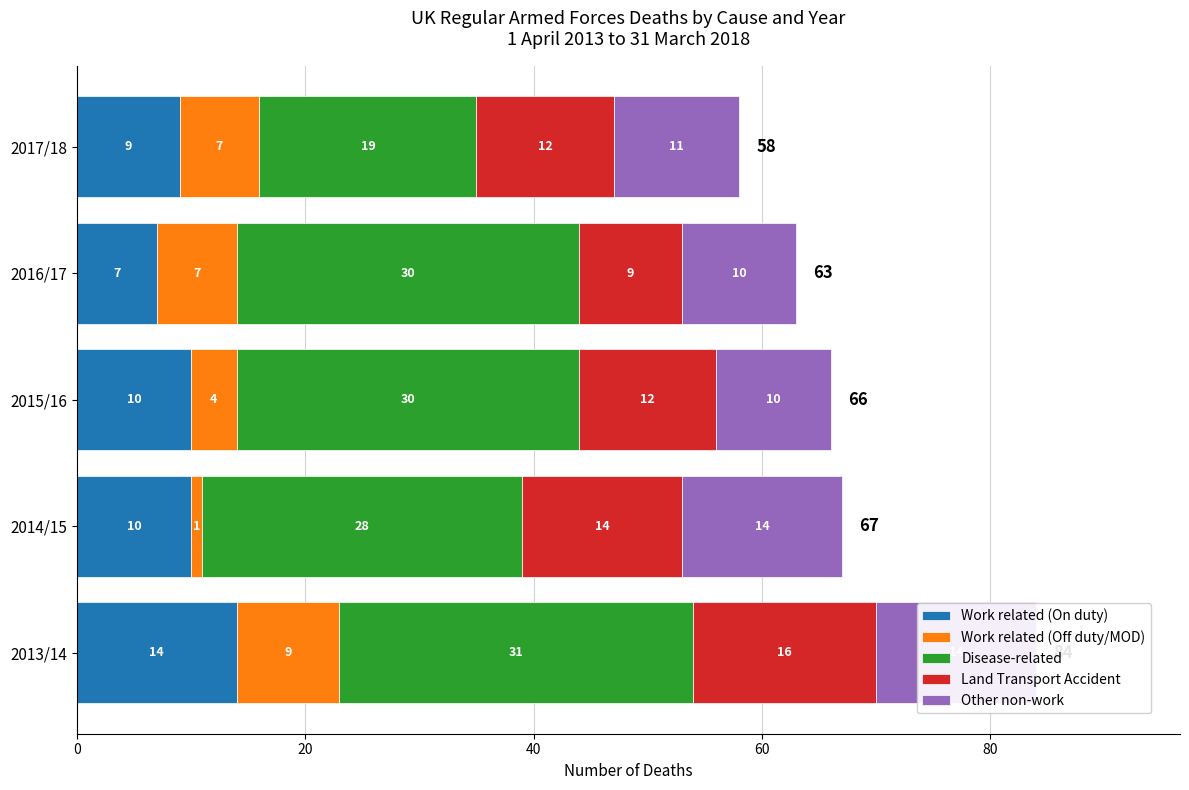

Rank the series at 2015/16 from highest to lowest value.

Disease-related, Land Transport Accident, Work related (On duty), Other non-work, Work related (Off duty/MOD)